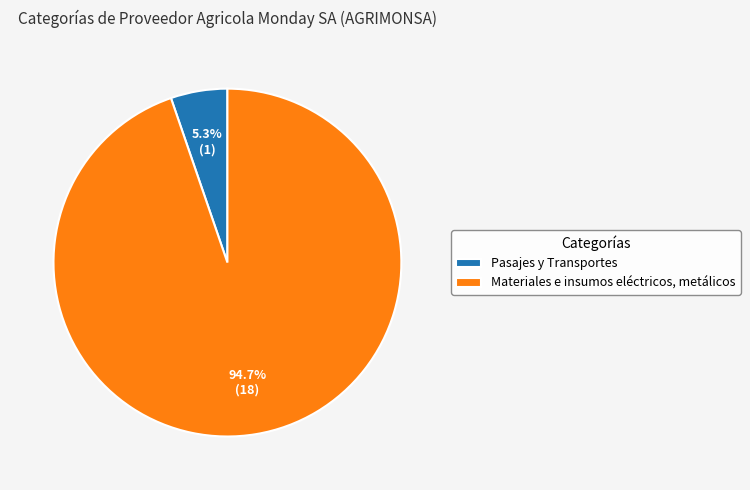

Is it true that Pasajes y Transportes is 18% of the pie?

False